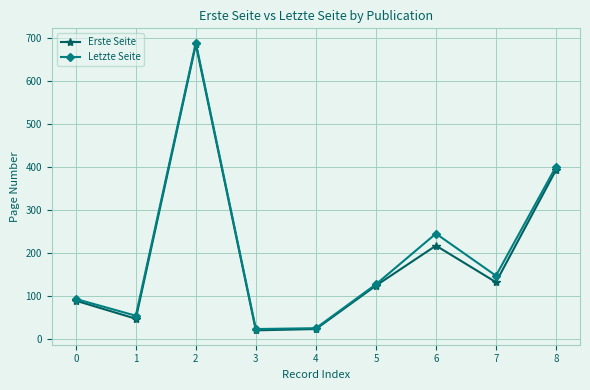

What is the minimum value shown in the chart?

20